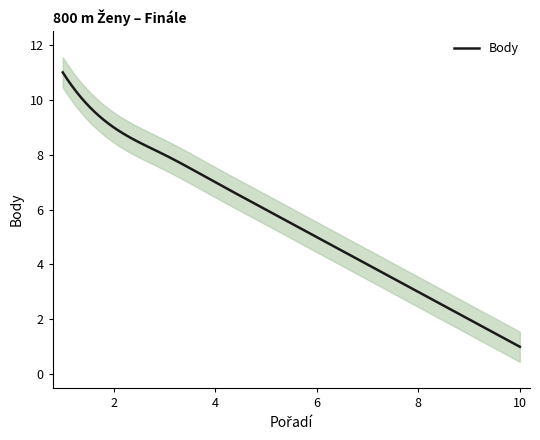

How many values are between 3 and 8?

6